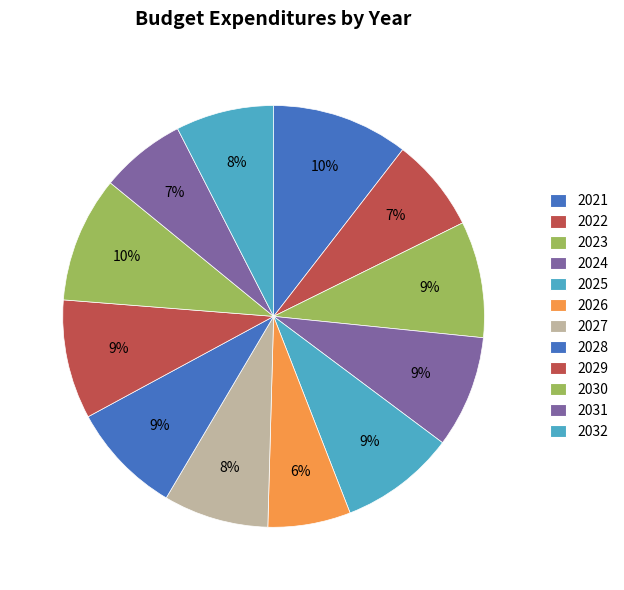

How many slices are in this pie chart?

12